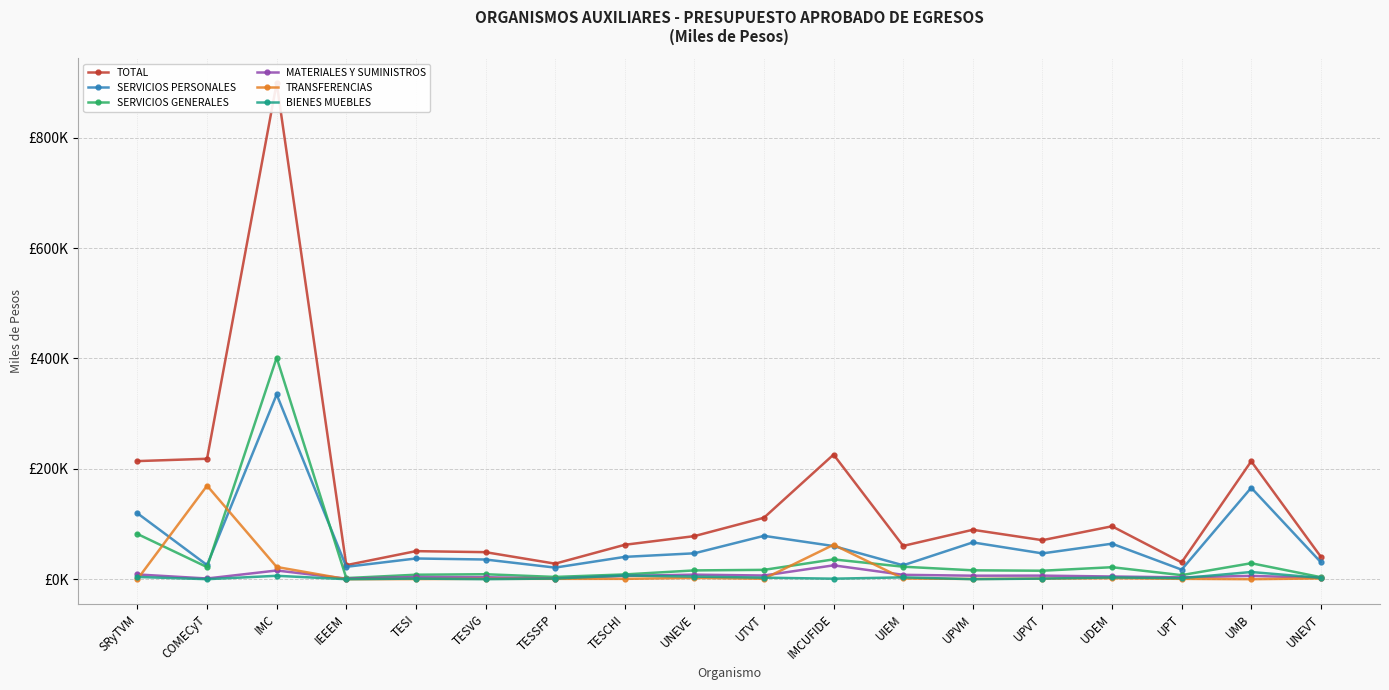

At which category does TOTAL reach its first local valley?

IEEEM